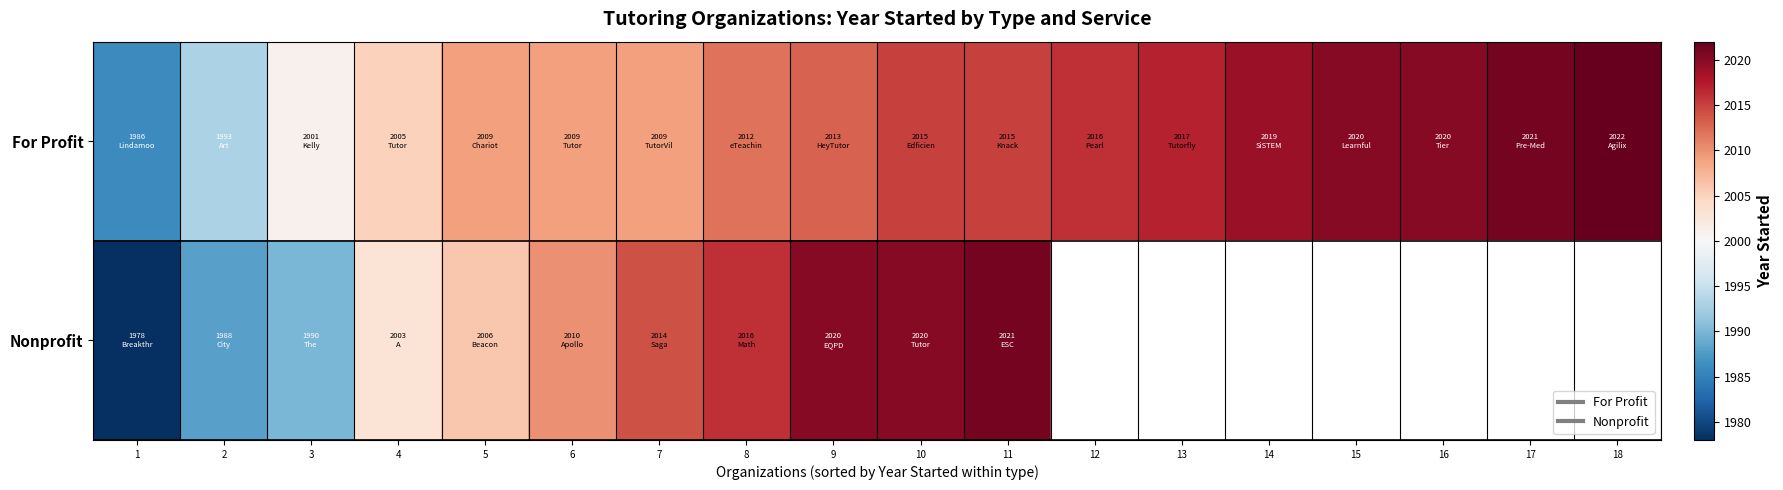

How many values in the Nonprofit series exceed 2020?

1